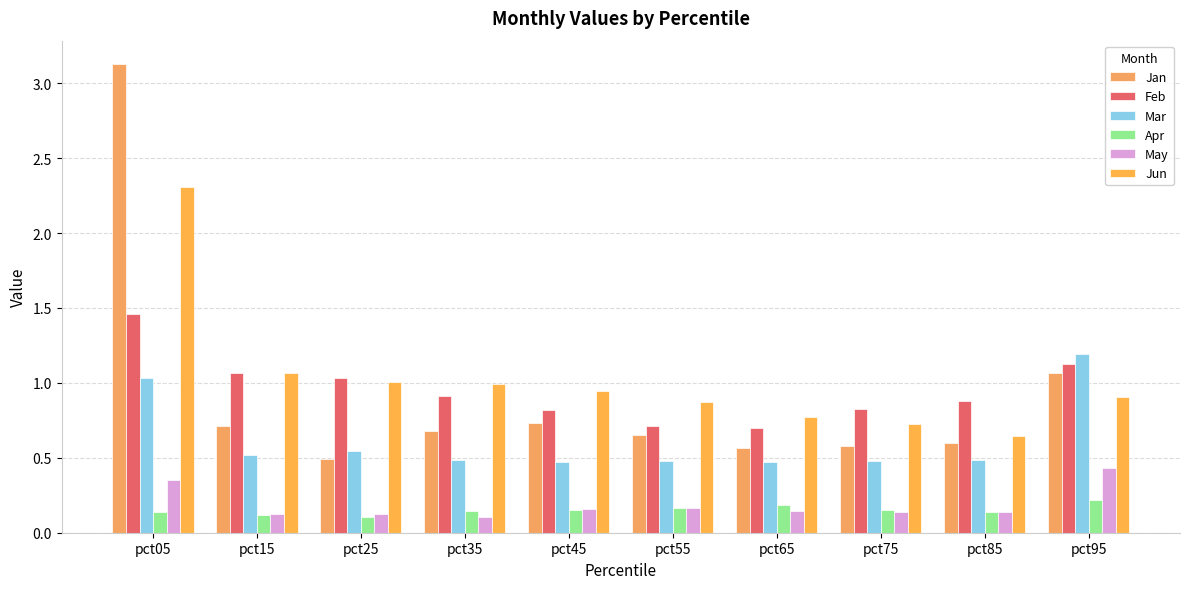

List the series in order of their peak value, highest first.

Jan, Jun, Feb, Mar, May, Apr